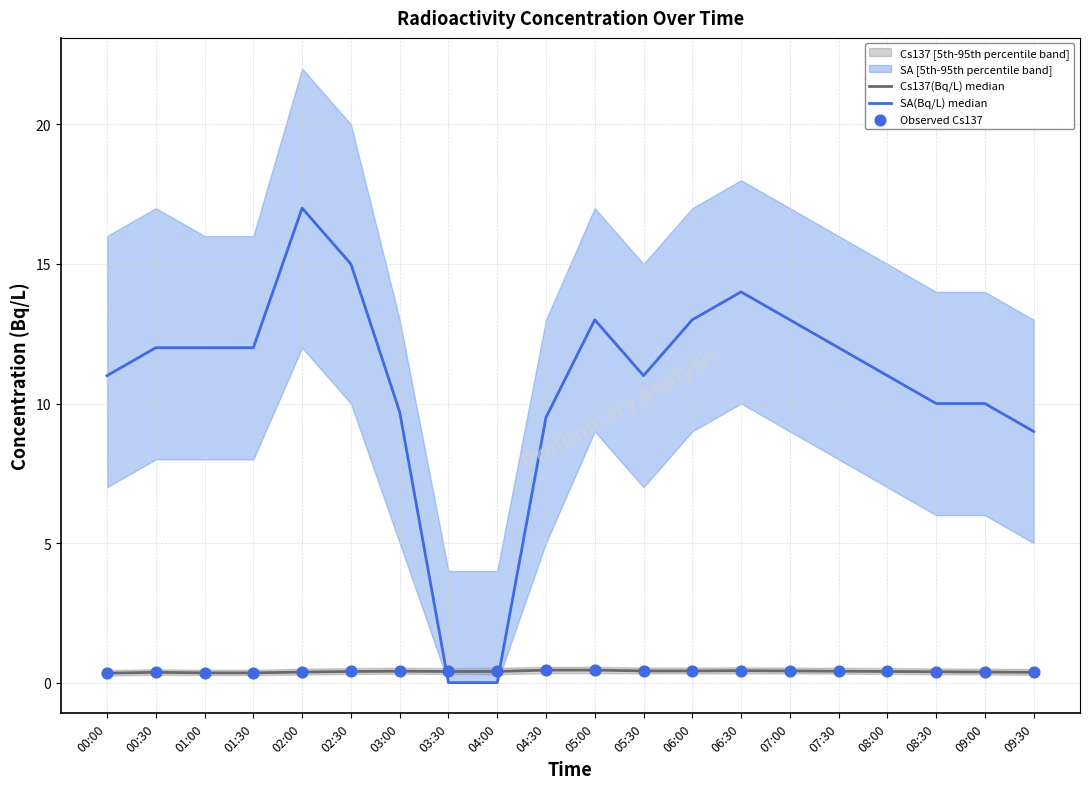

At which category is the sum across all series the highest?

02:00